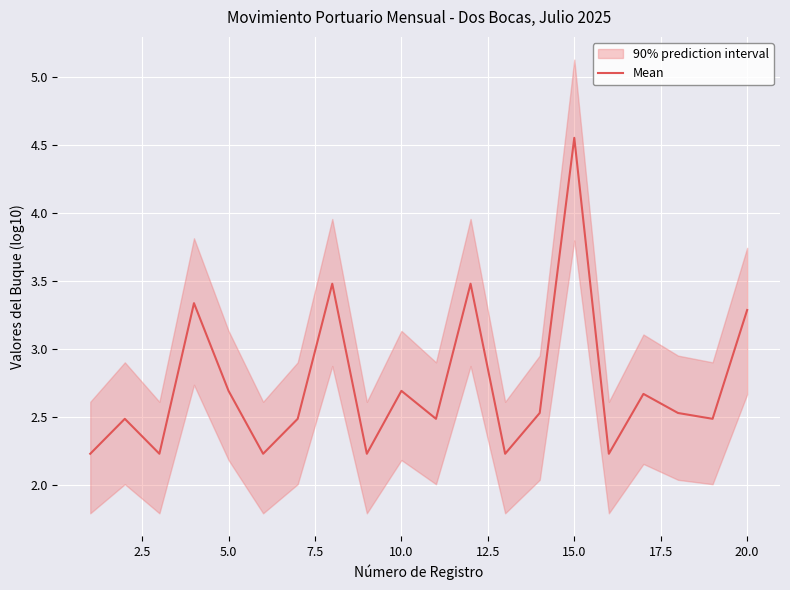

What is the average value?

2.7